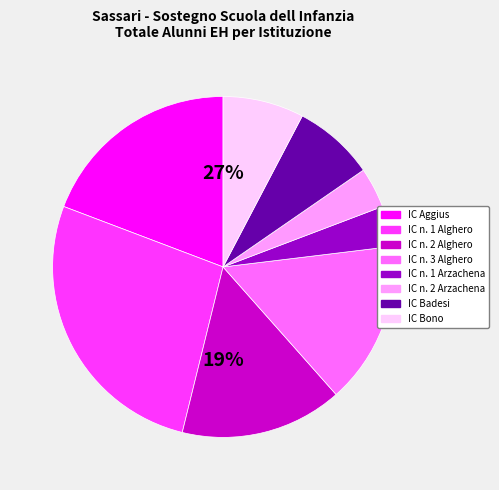

Is it true that IC Aggius is 26% of the pie?

False